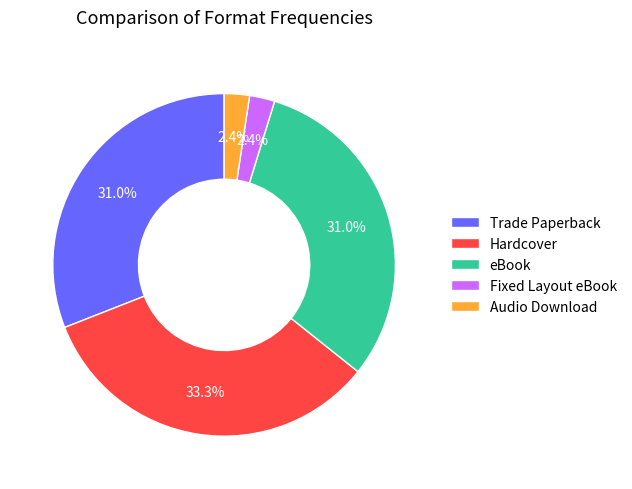

What is the largest slice in the pie chart?

Hardcover